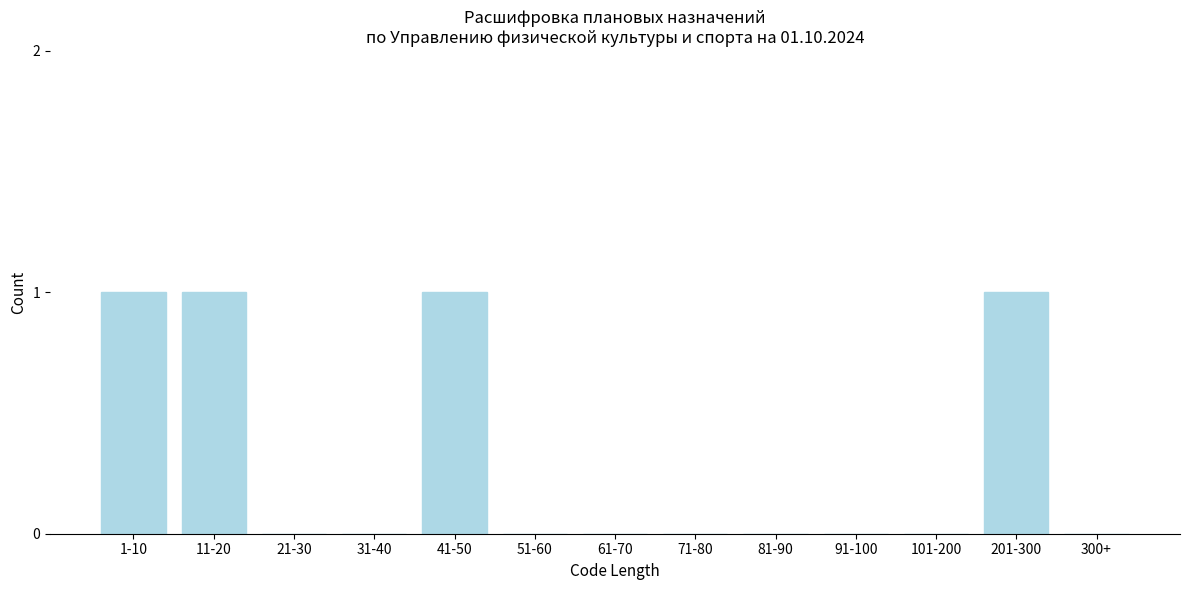

Reading left to right, list all the values displayed in this chart.

1-10=1	11-20=1	21-30=0	31-40=0	41-50=1	51-60=0	61-70=0	71-80=0	81-90=0	91-100=0	101-200=0	201-300=1	300+=0